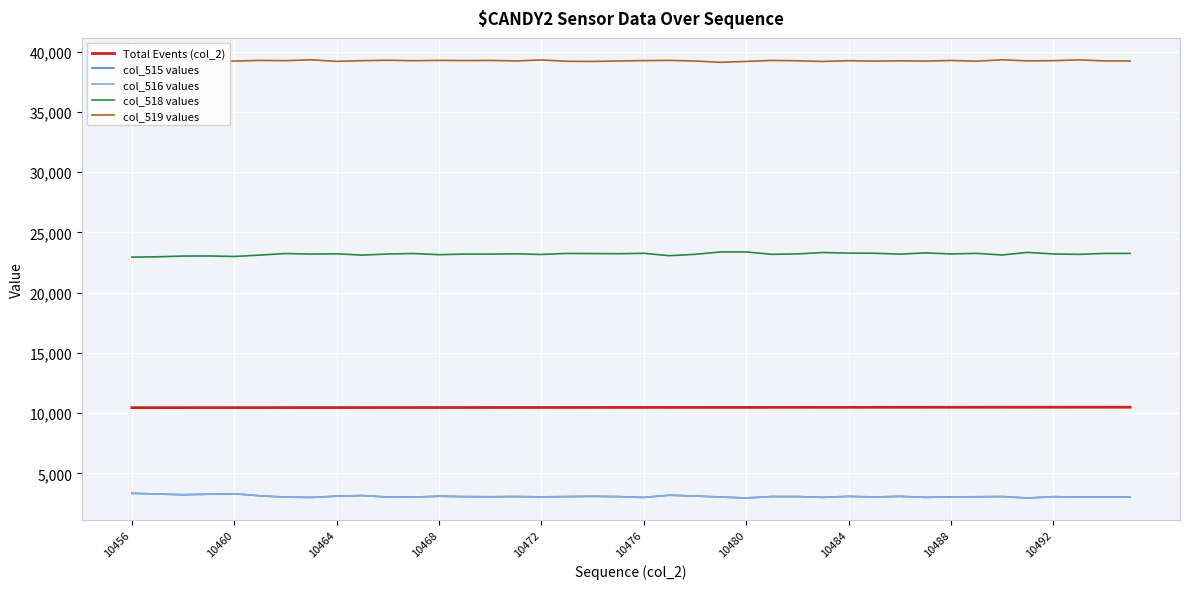

What is the maximum value for col_518 values?

23380